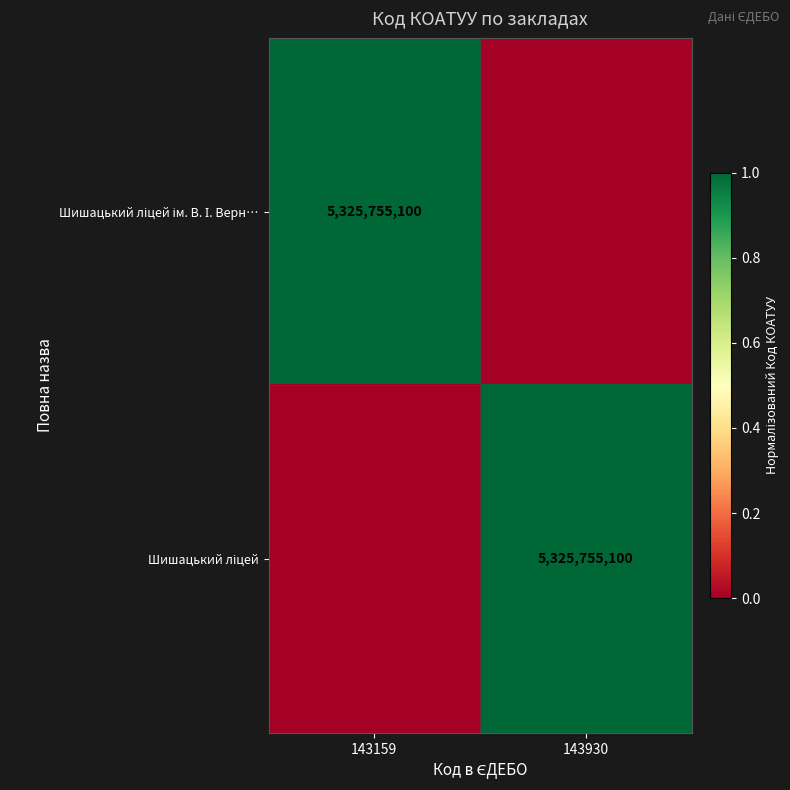

What is the total value across all series at 143159?

1